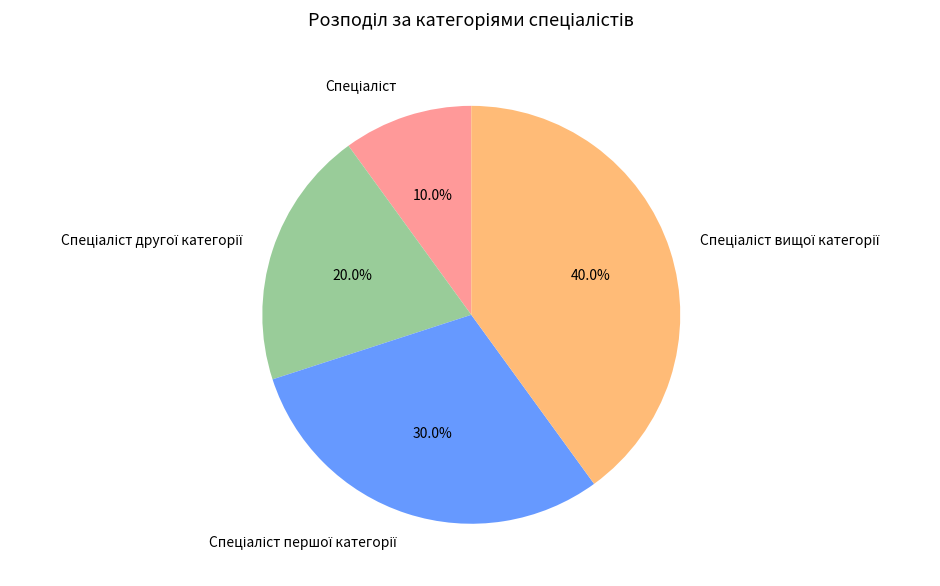

Does any single category account for the majority?

No